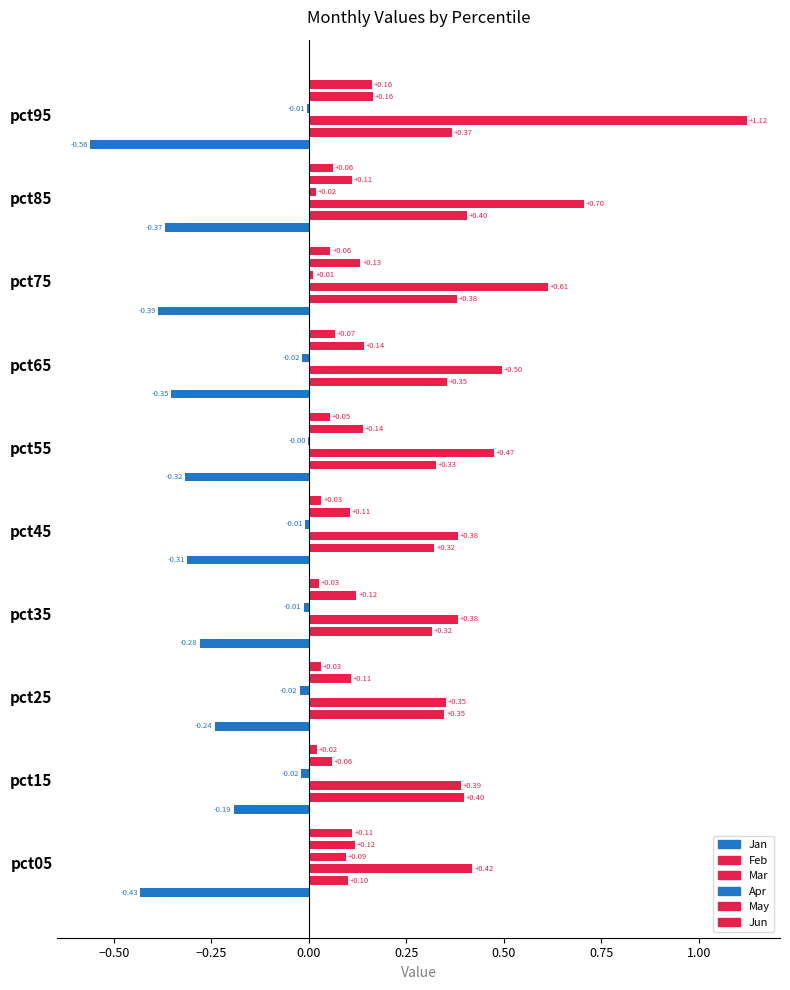

Rank the series by their maximum value, from highest to lowest.

Mar, Feb, May, Jun, Apr, Jan